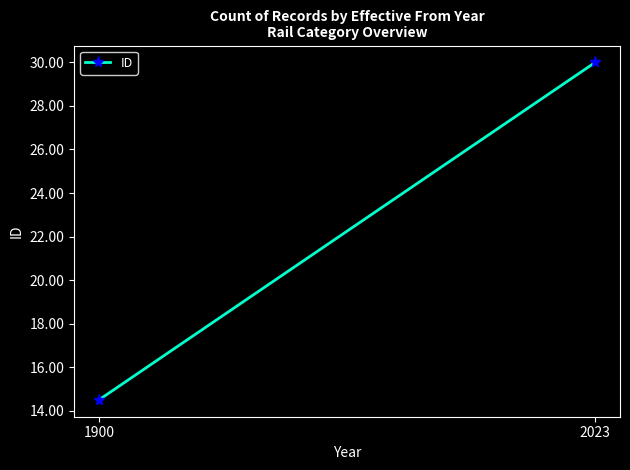

Which label corresponds to the largest value in the chart?

2023